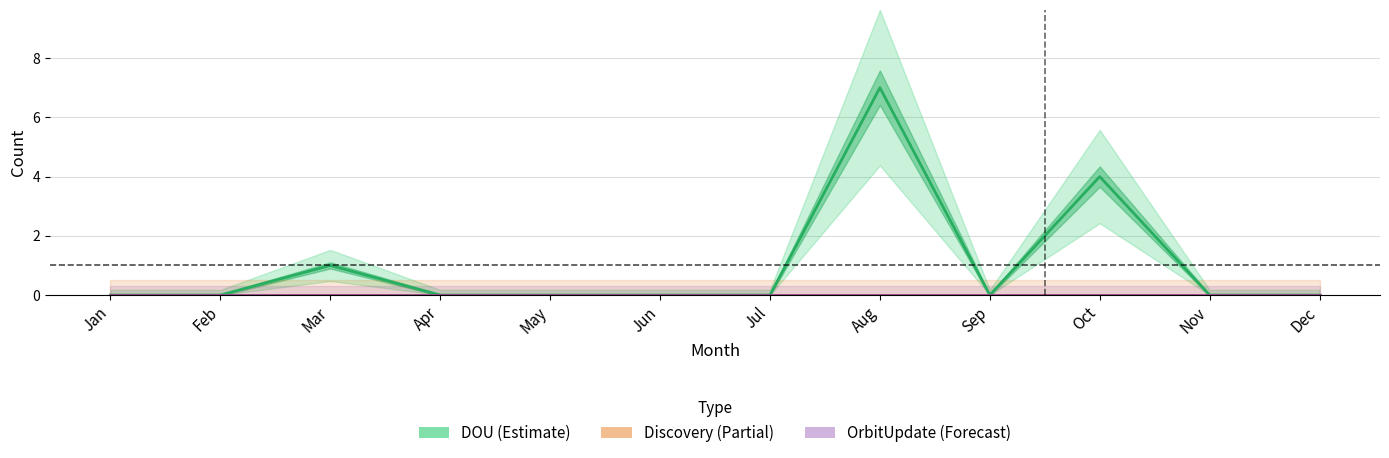

What is the total value across all series at Mar?

1